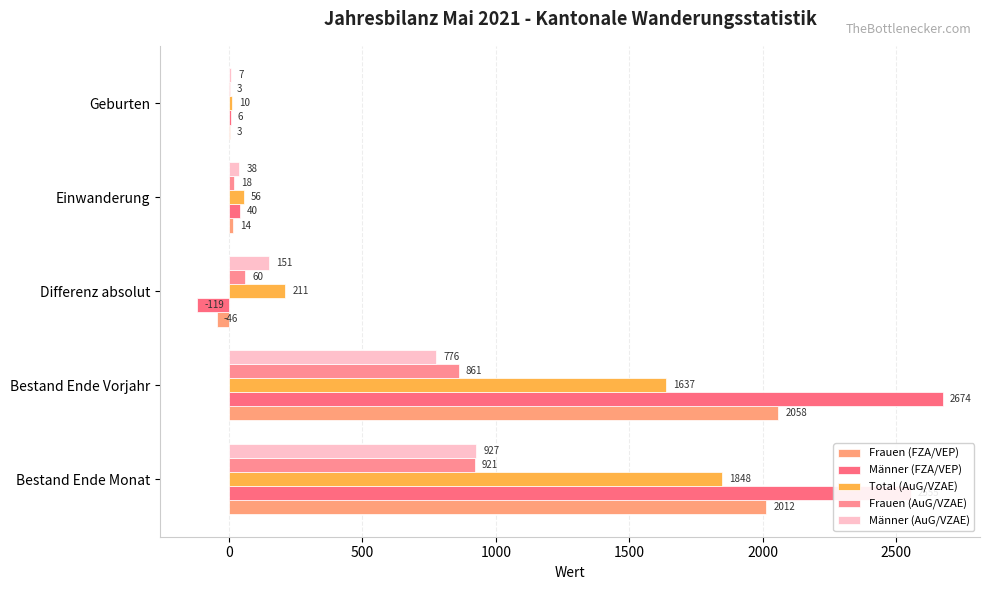

Count the number of categories in the chart.

5